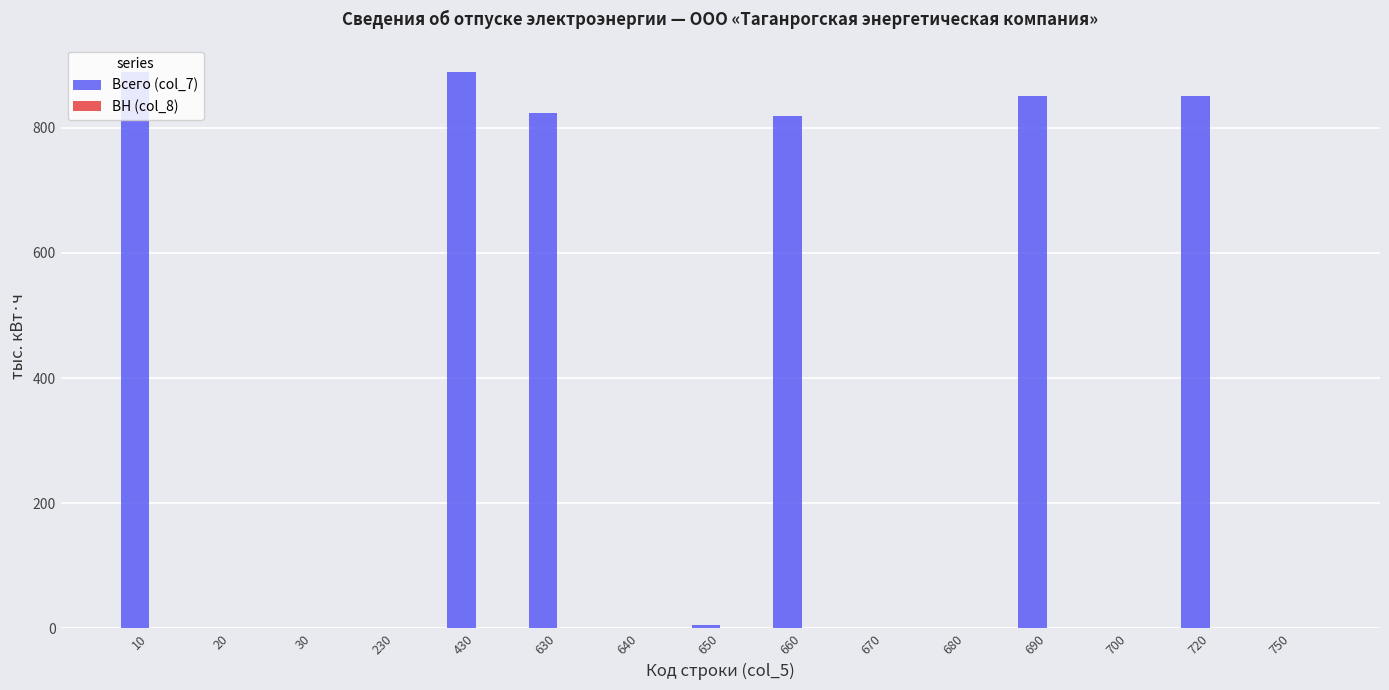

What is the maximum value shown in the chart?

888.7